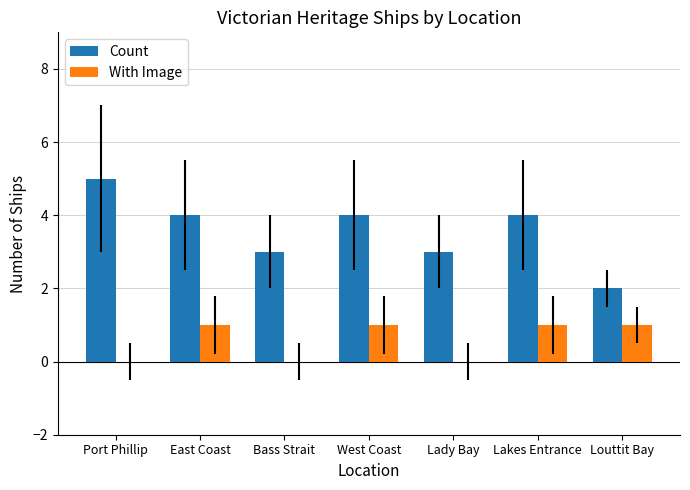

Which series has the largest total across all categories?

Count